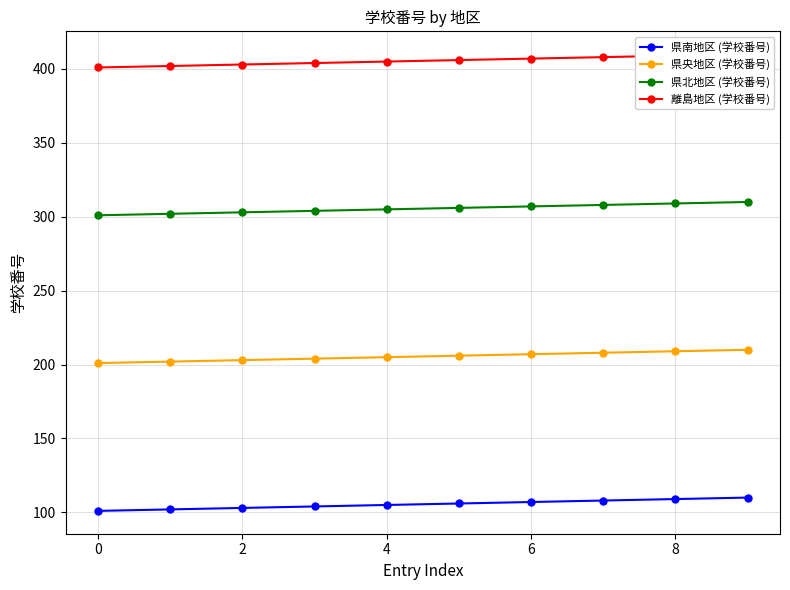

The value of 県南地区 (学校番号) at 2 is 103. True or false?

True